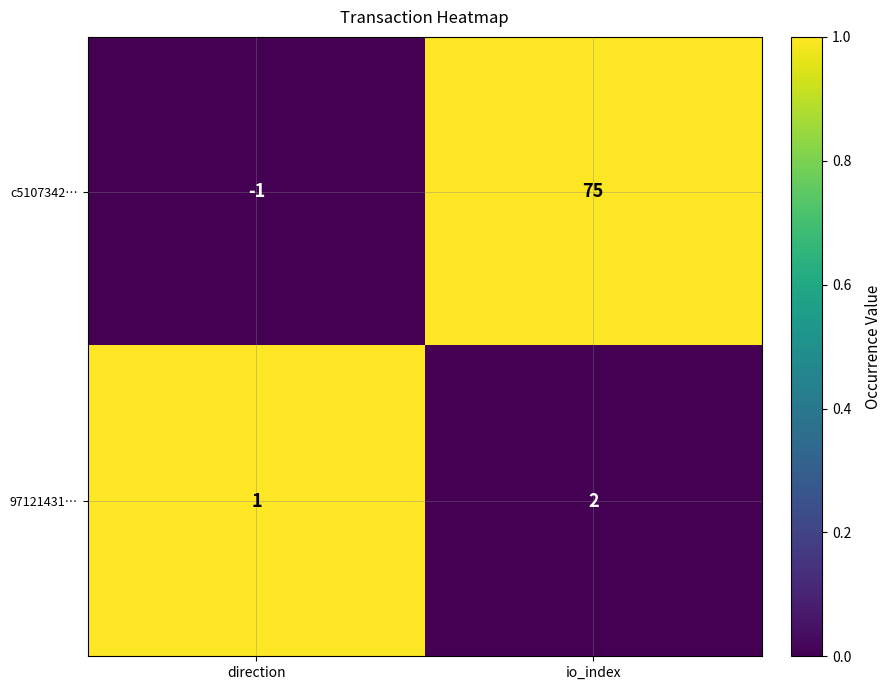

At which category is the sum across all series the highest?

io_index